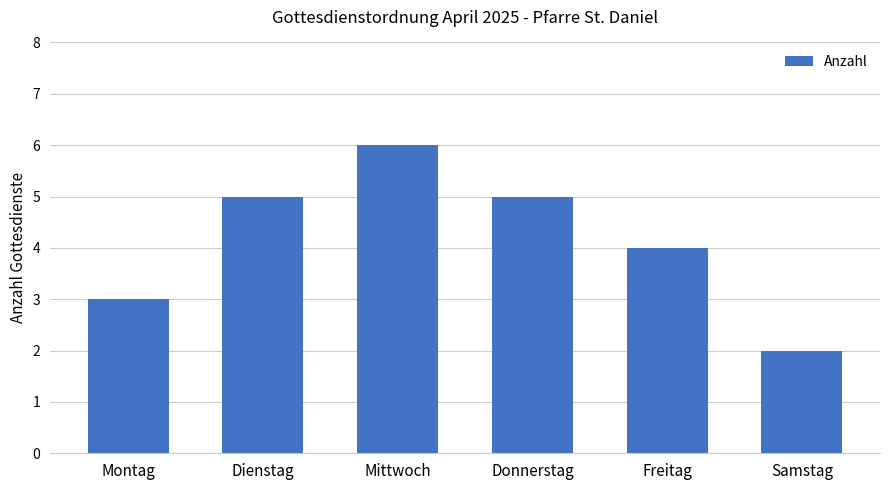

What is the ratio of the value at Mittwoch to the value at Samstag?

3.0